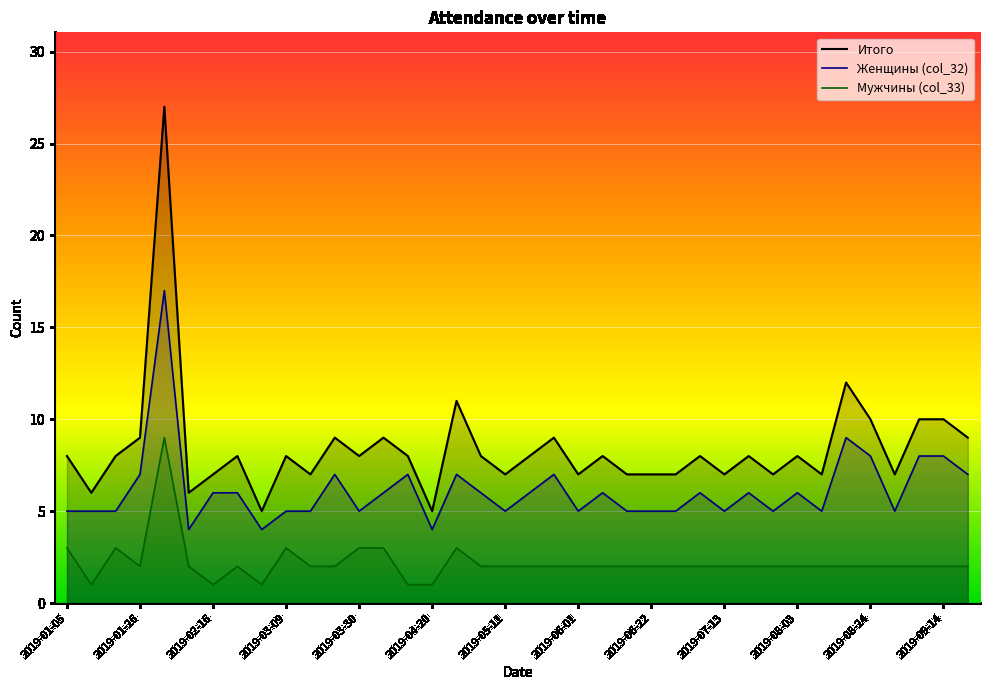

True or false: Итого has more than 0 points higher than both neighbors.

True